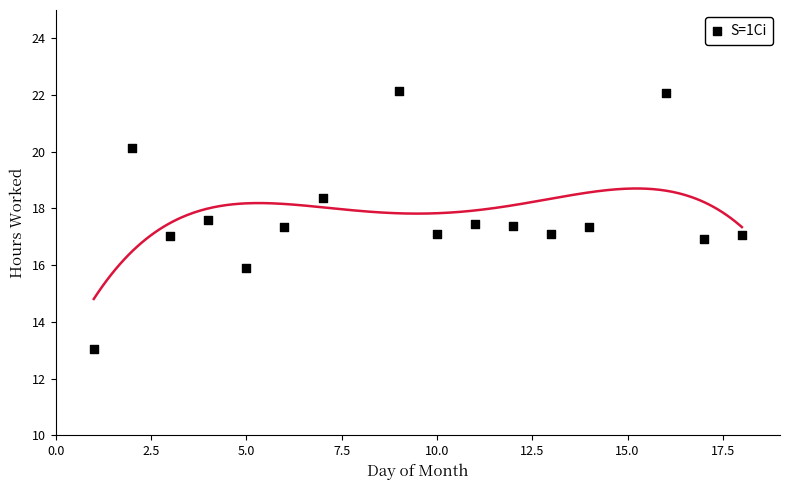

What is the range of X values (max minus min)?

17.0